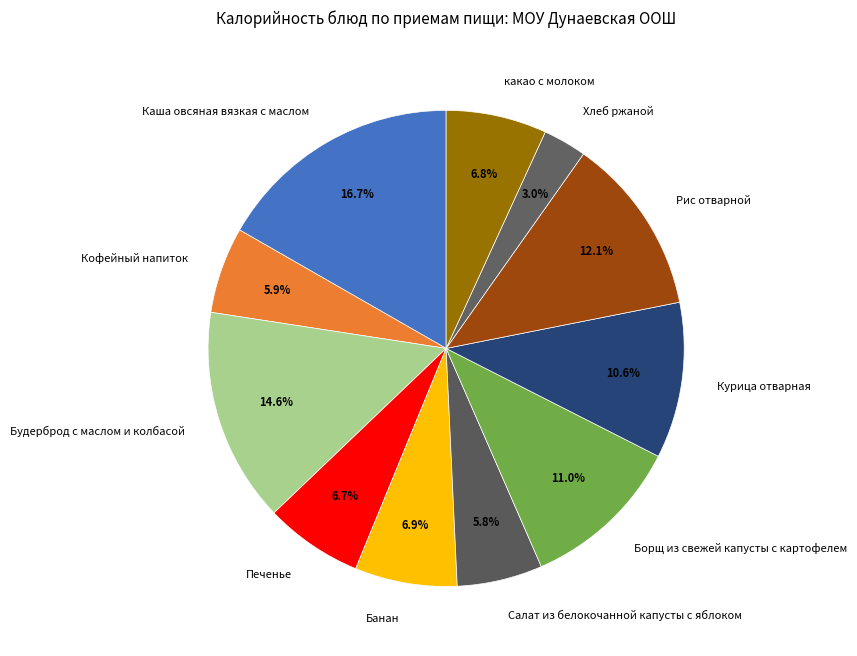

Does Рис отварной account for over 50% of the chart?

No